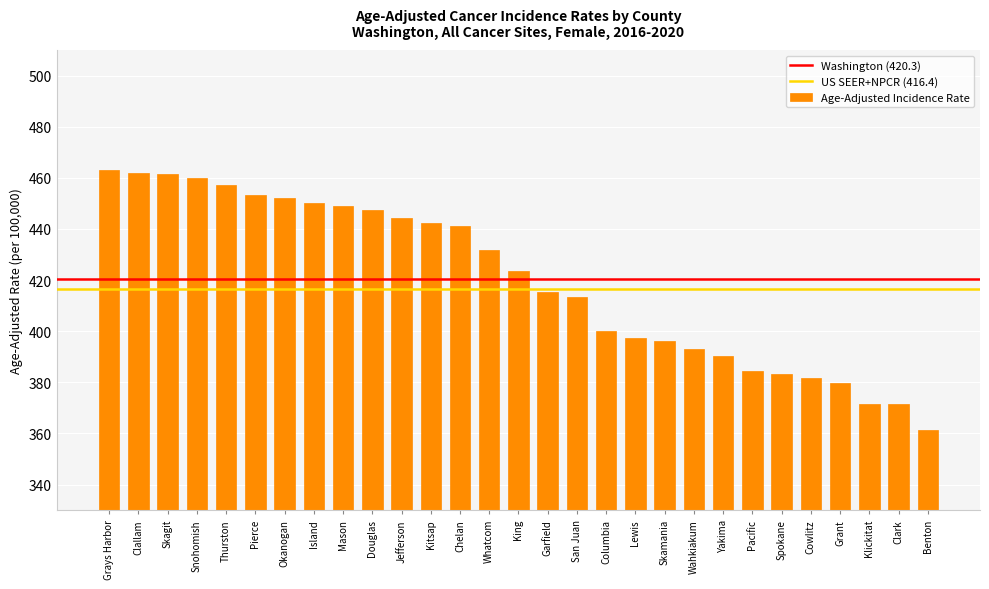

What is the change in value from Grays Harbor to Okanogan?

-10.7